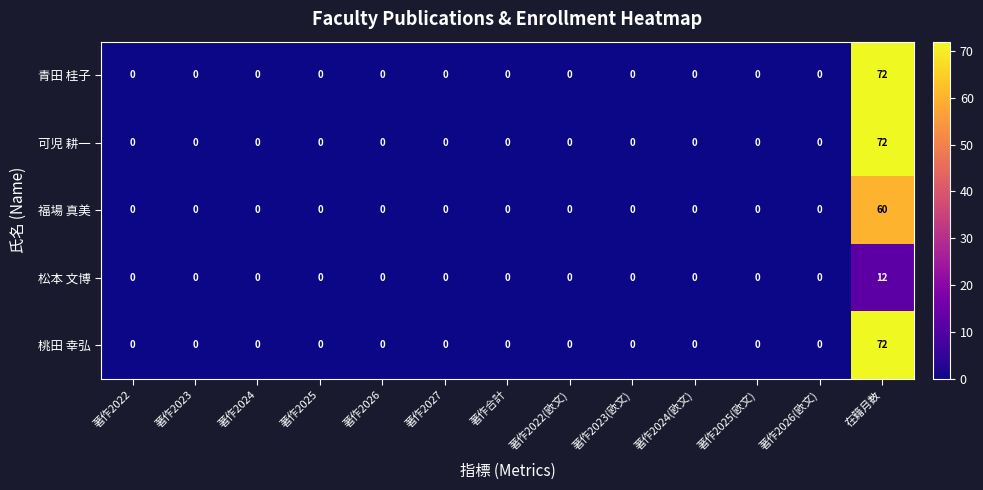

At which label does 松本 文博 reach its peak?

在籍月数